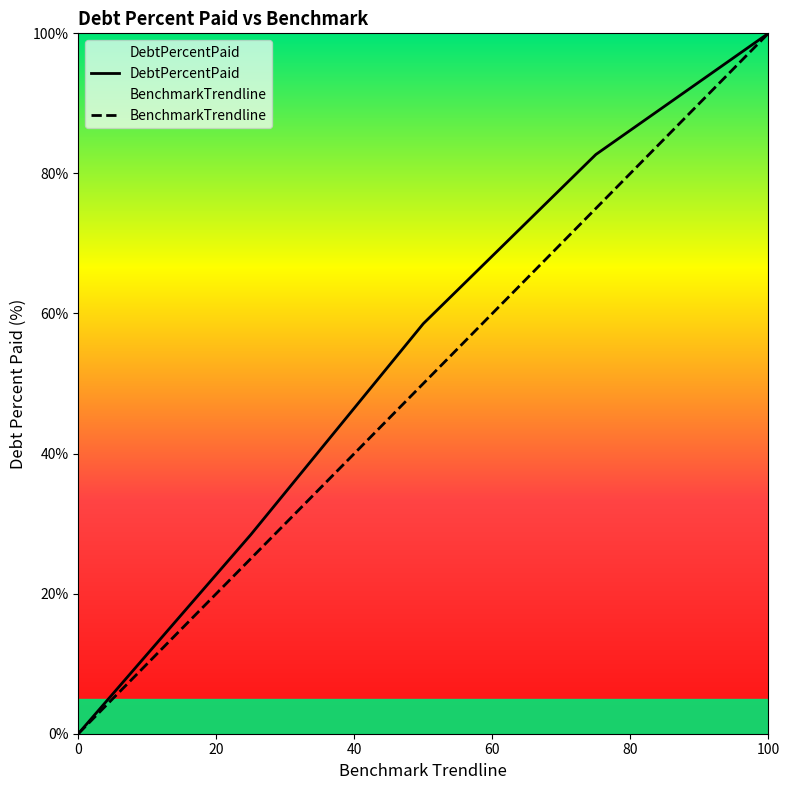

What are all the series names shown in the legend?

DebtPercentPaid, BenchmarkTrendline